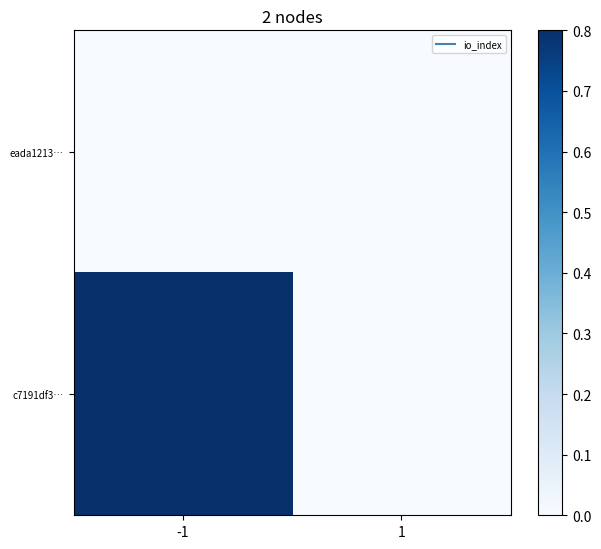

Which series changed the most between -1 and 1?

c7191df3…